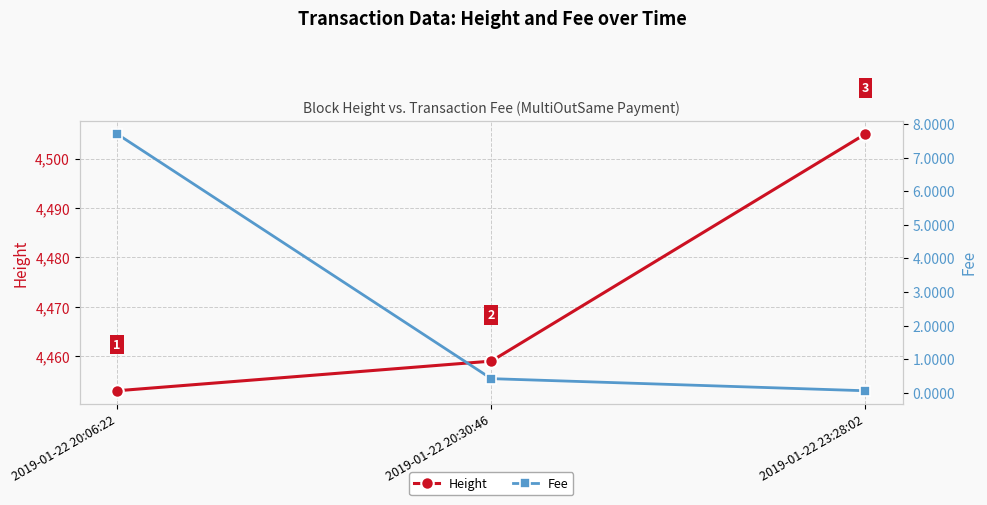

What is the smallest value displayed?

0.1